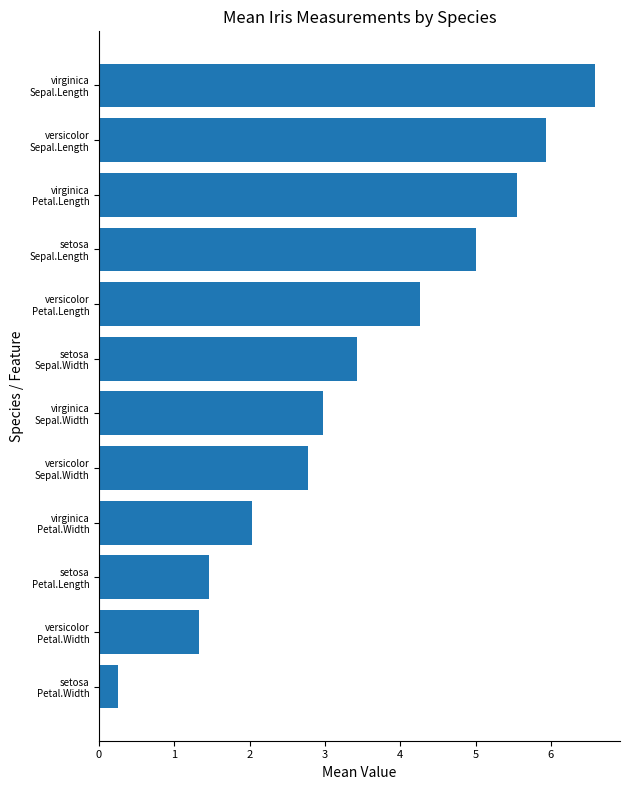

What is the sum of all values?

41.6